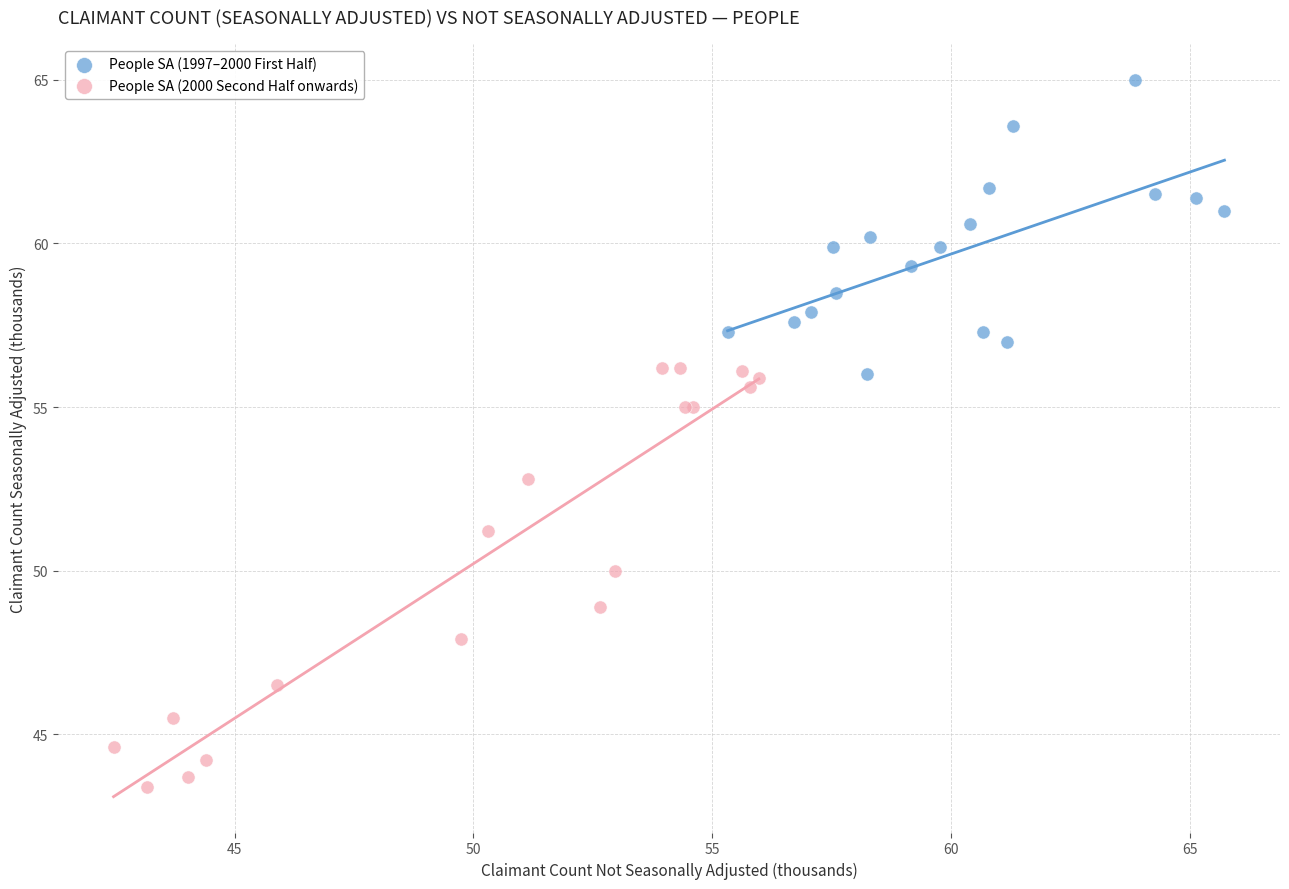

Which series has the widest spread of Y values?

People SA (2000 Second Half onwards)